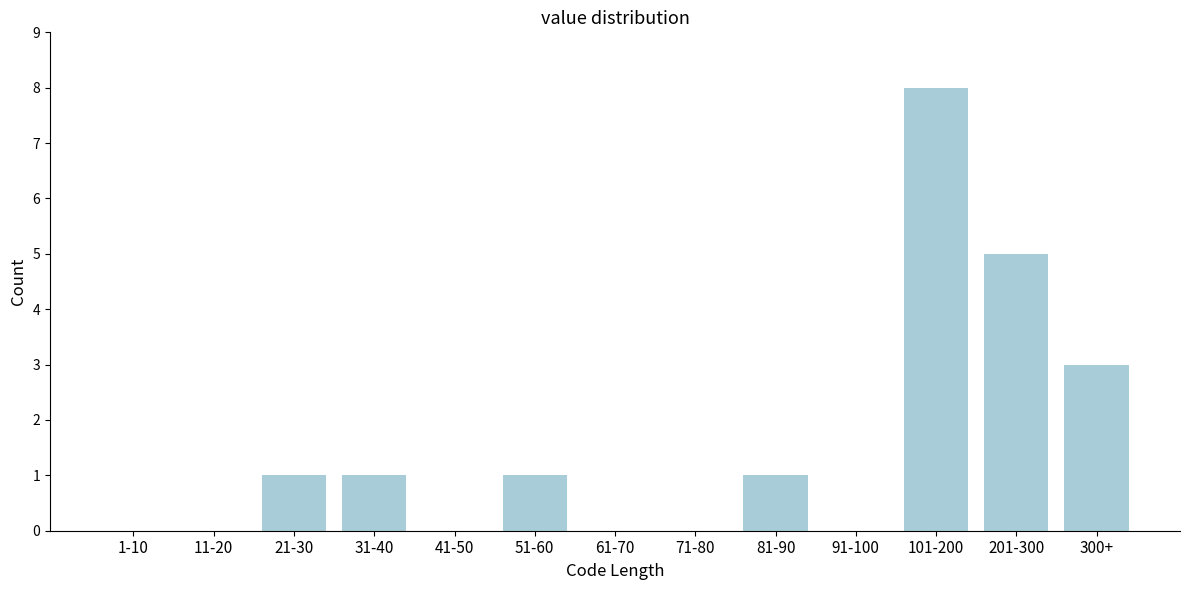

Reading left to right, what are all the values shown in this chart?

1-10=0	11-20=0	21-30=1	31-40=1	41-50=0	51-60=1	61-70=0	71-80=0	81-90=1	91-100=0	101-200=8	201-300=5	300+=3